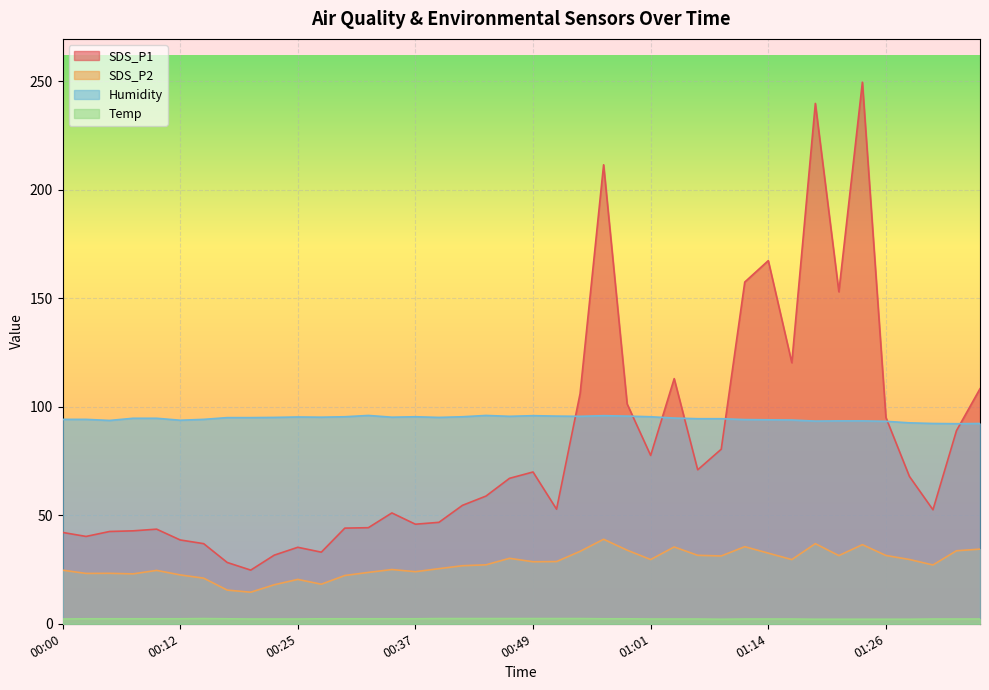

What are all the series names shown in the legend?

SDS_P1, SDS_P2, Humidity, Temp